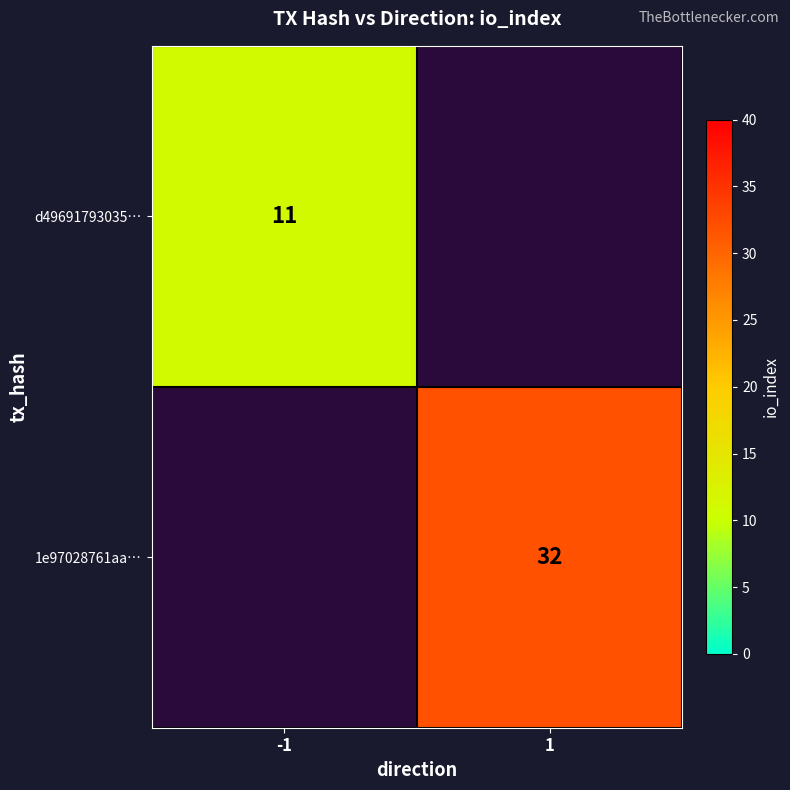

At how many categories does at least one series exceed 13?

1